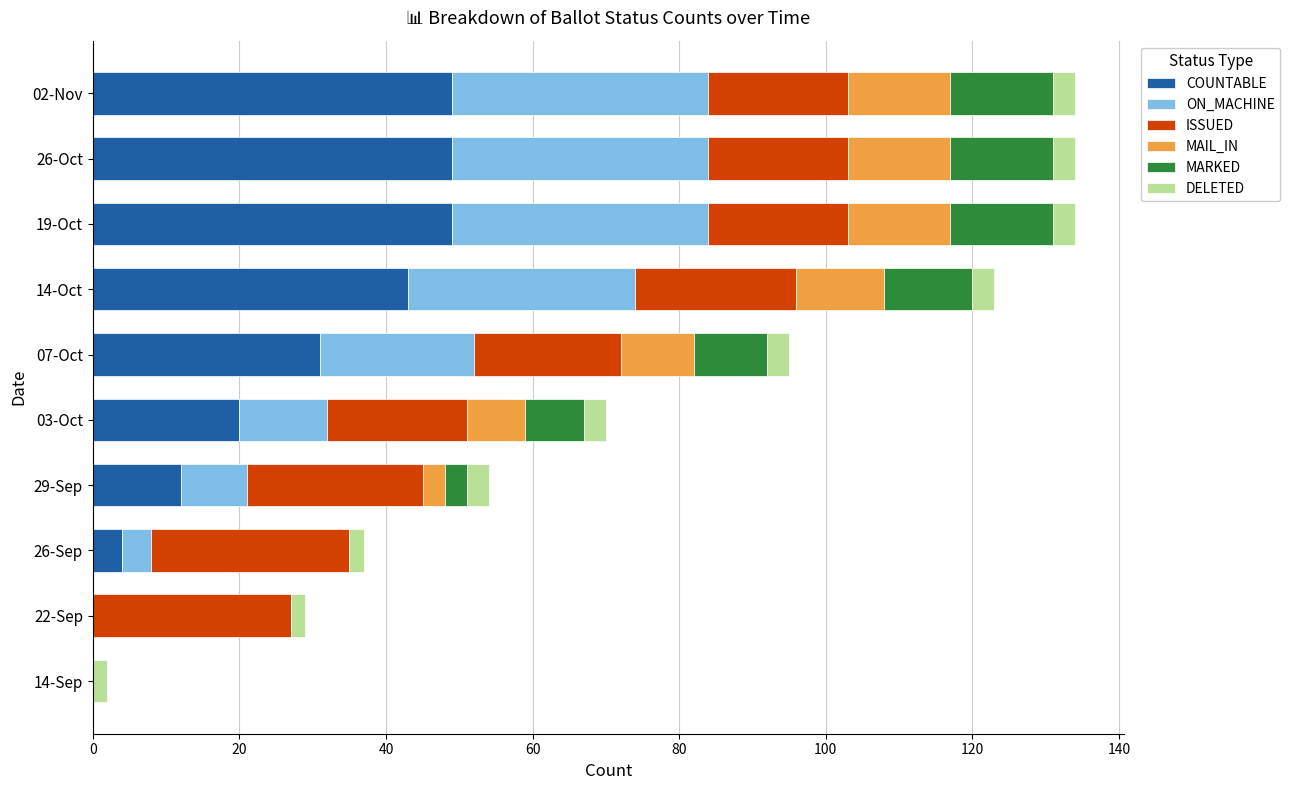

True or false: COUNTABLE has a value of 17 at 29-Sep.

False